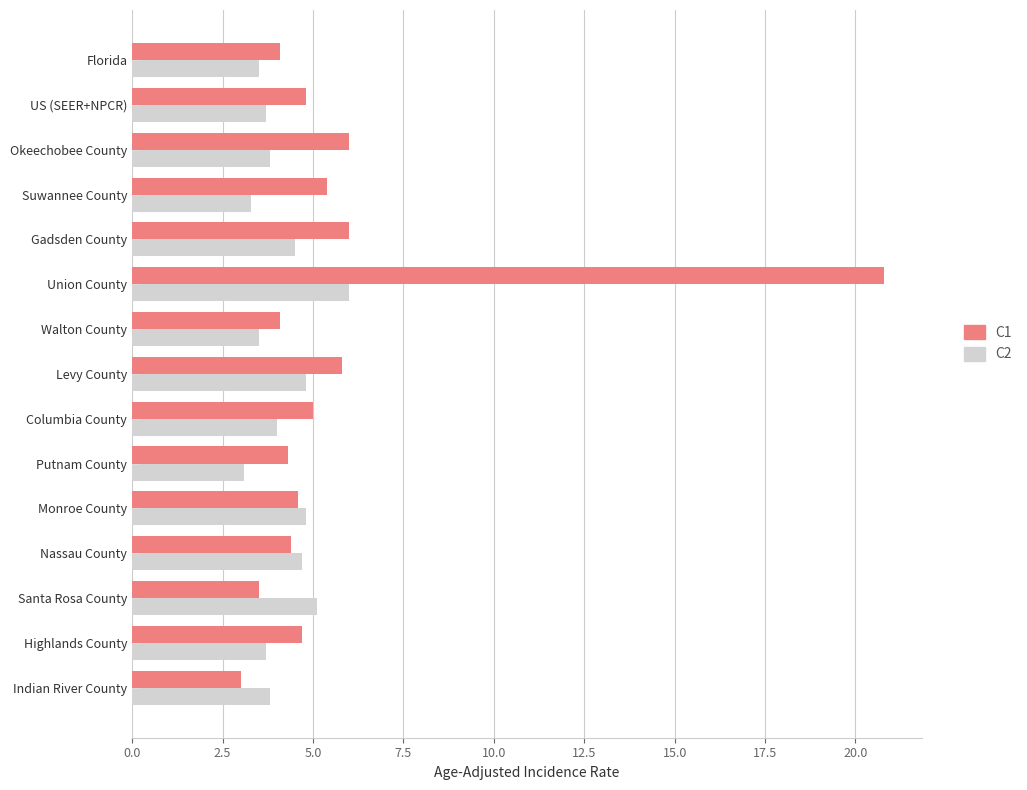

Rank the series by their average value, from highest to lowest.

C1, C2